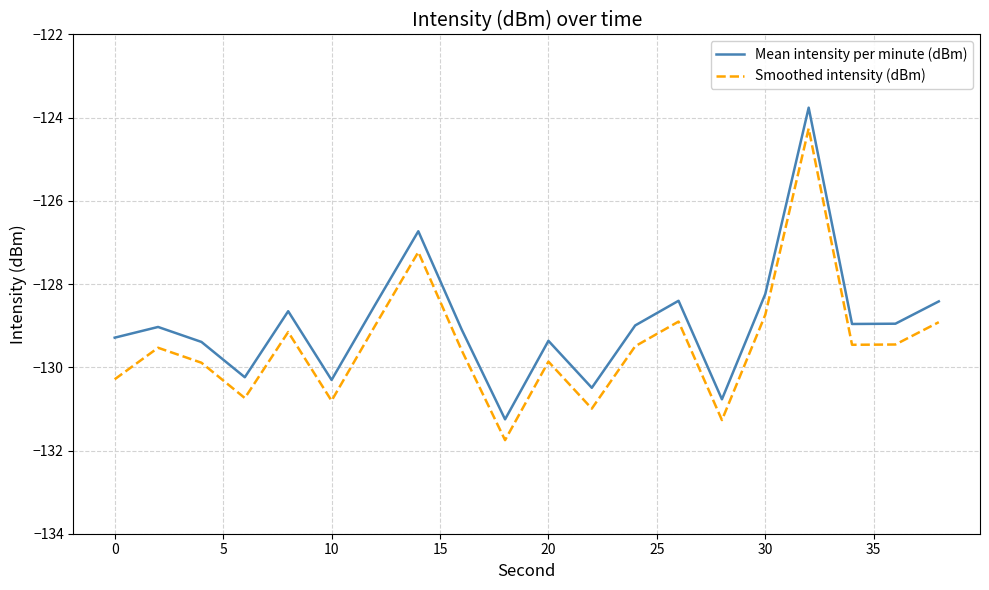

Rank the series by their maximum value, from lowest to highest.

Smoothed intensity (dBm), Mean intensity per minute (dBm)